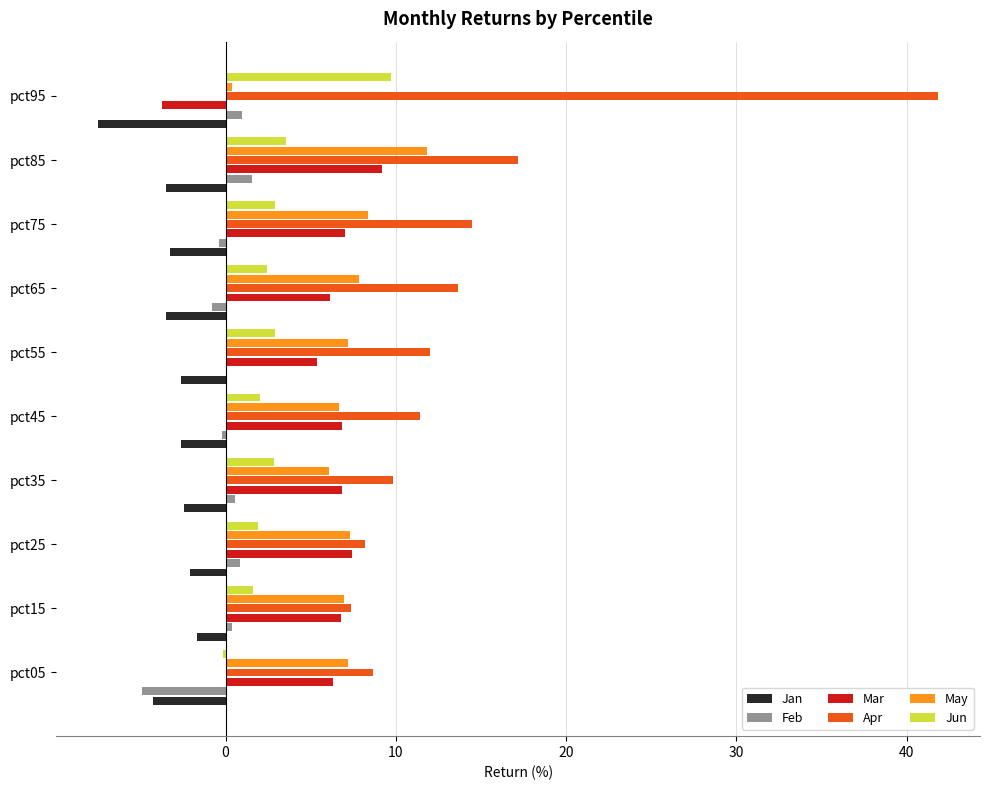

Is the value of May at pct45 greater than the value of Feb at pct05?

Yes